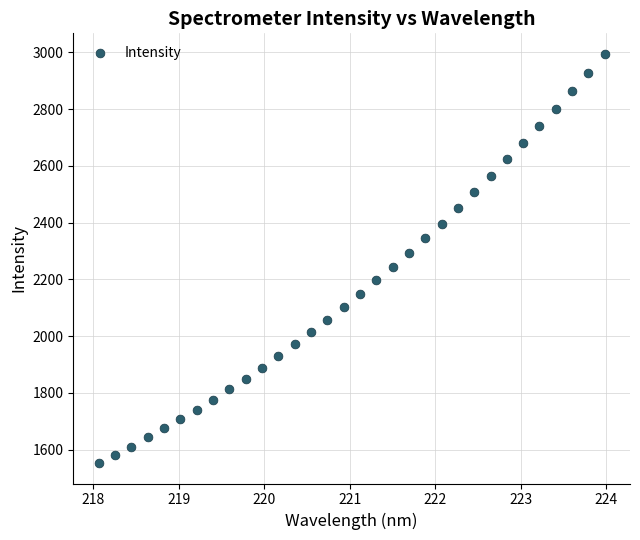

What is the range of Y values (max minus min)?

1442.2